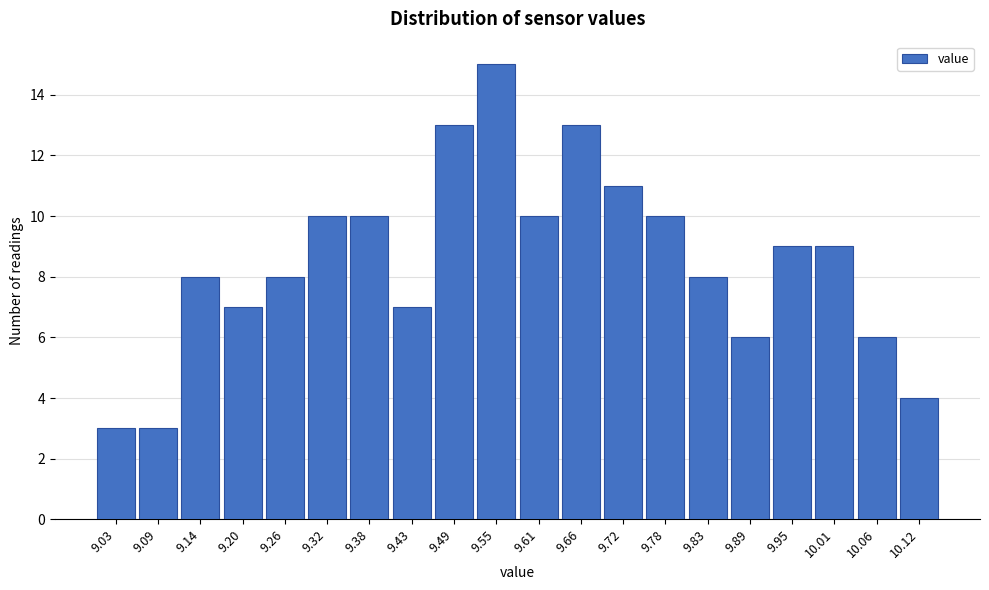

Reading left to right, what are all the values shown in this chart?

3	3	8	7	8	10	10	7	13	15	10	13	11	10	8	6	9	9	6	4